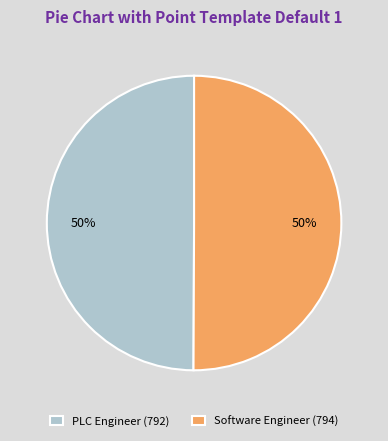

To the nearest percent, what portion does PLC Engineer (792) represent?

50%